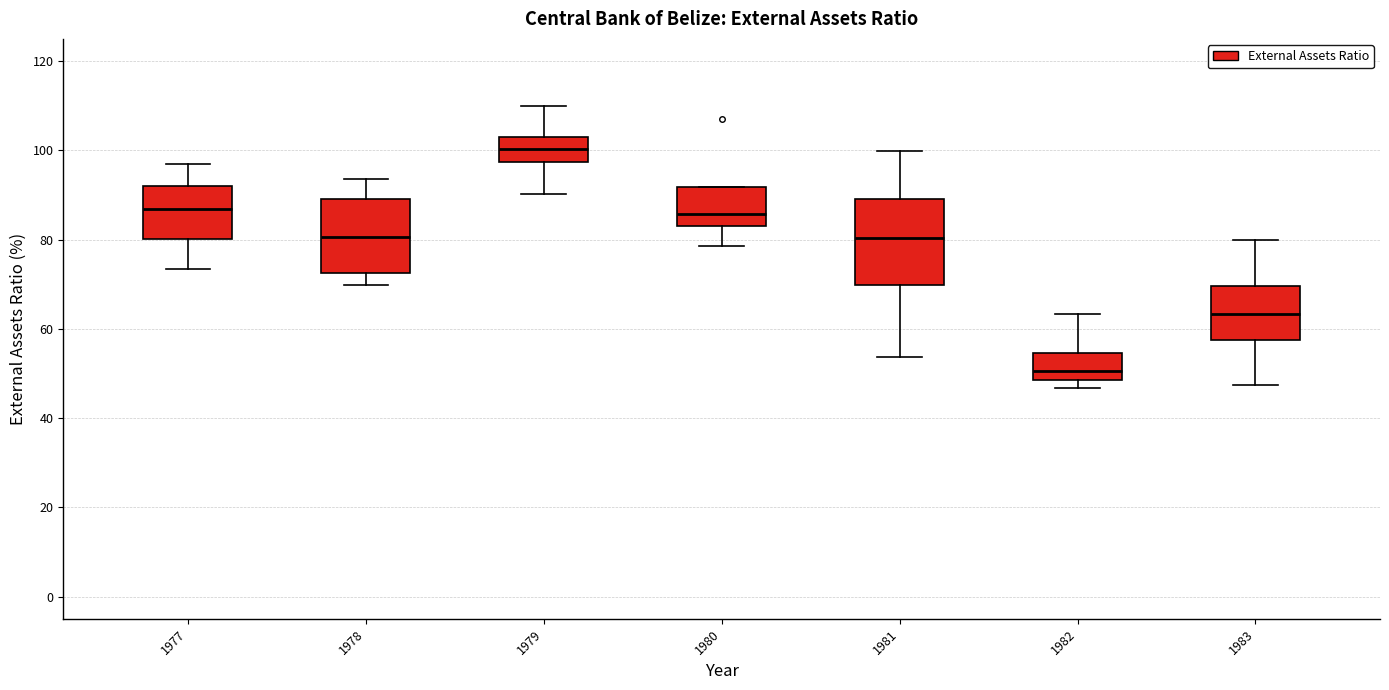

Reading left to right, transcribe this box plot: for each box, give where its median line is, the range the box spans, and where its two whiskers end, as read against the y-axis. The values are not printed on the chart, so give them approximately, as read against the axis.

1977: median 86, box 80 to 92, whiskers 74 to 98
1978: median 80, box 72 to 90, whiskers 70 to 94
1979: median 100, box 98 to 102, whiskers 90 to 110
1980: median 86, box 84 to 92, whiskers 78 to 92
1981: median 80, box 70 to 90, whiskers 54 to 100
1982: median 50, box 48 to 54, whiskers 46 to 64
1983: median 64, box 58 to 70, whiskers 48 to 80